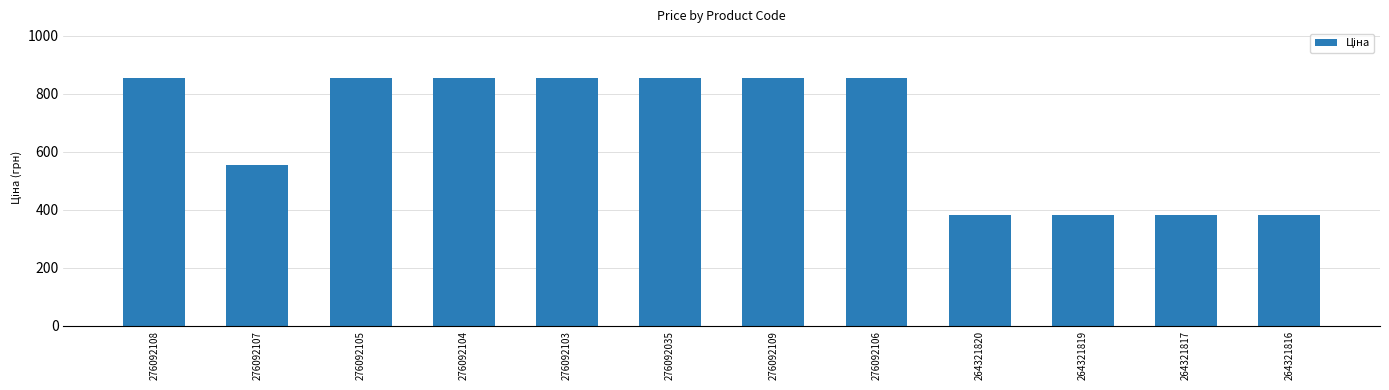

What is the maximum value shown in the chart?

854.0